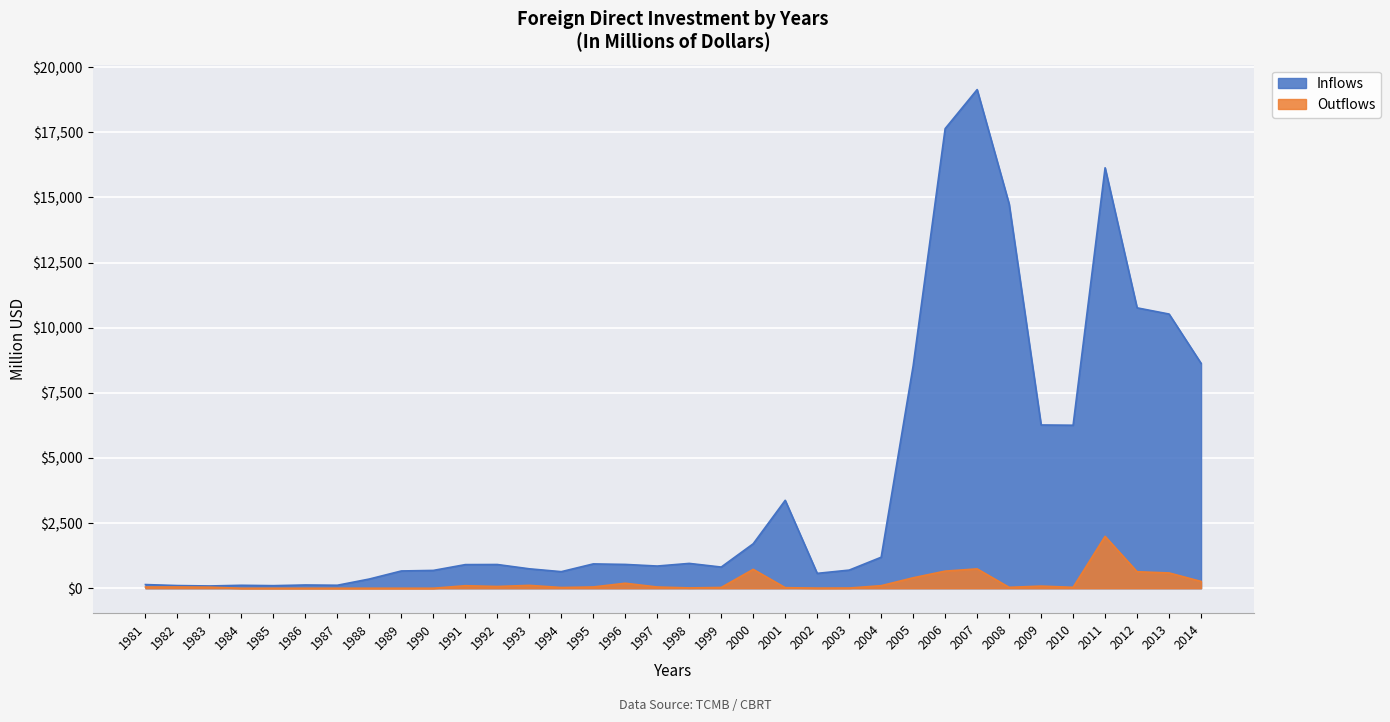

What is the difference between the maximum and minimum values in the Inflows series?

19050